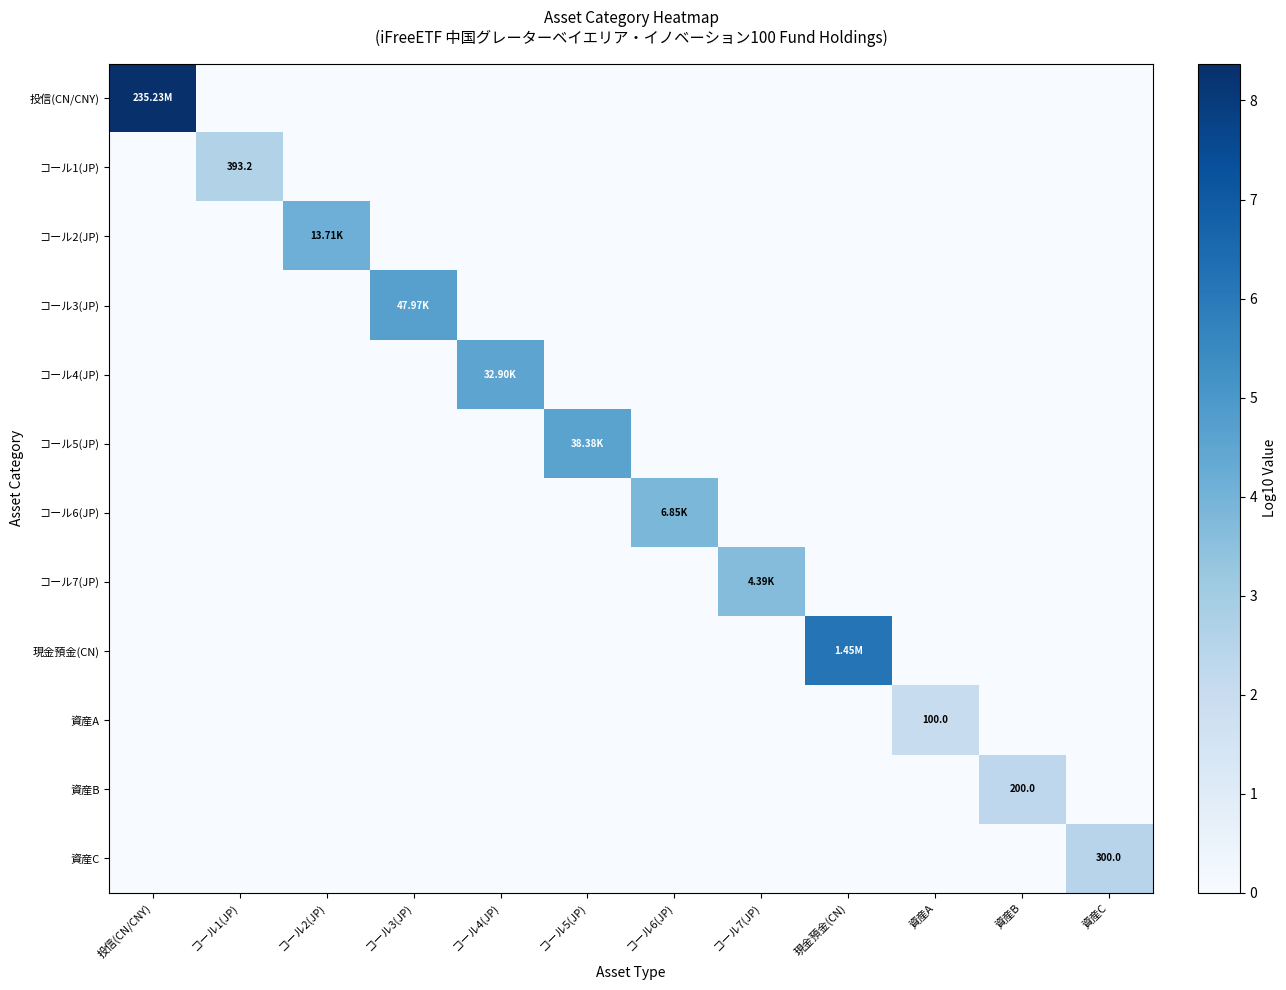

What is the spread (max minus min) of values at 投信(CN/CNY)?

8.4